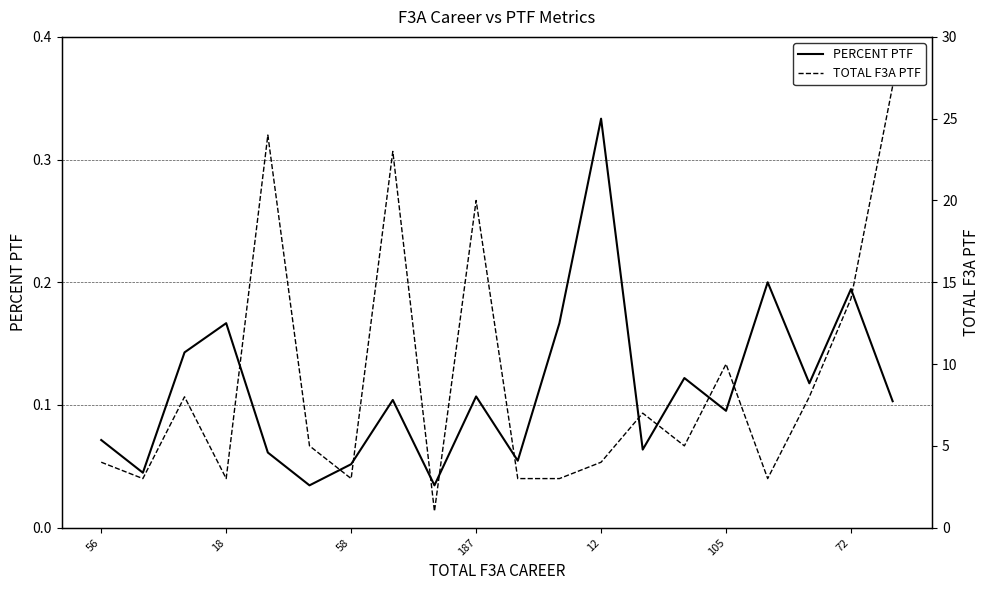

Rank the series by their average value, from highest to lowest.

TOTAL F3A PTF, PERCENT PTF